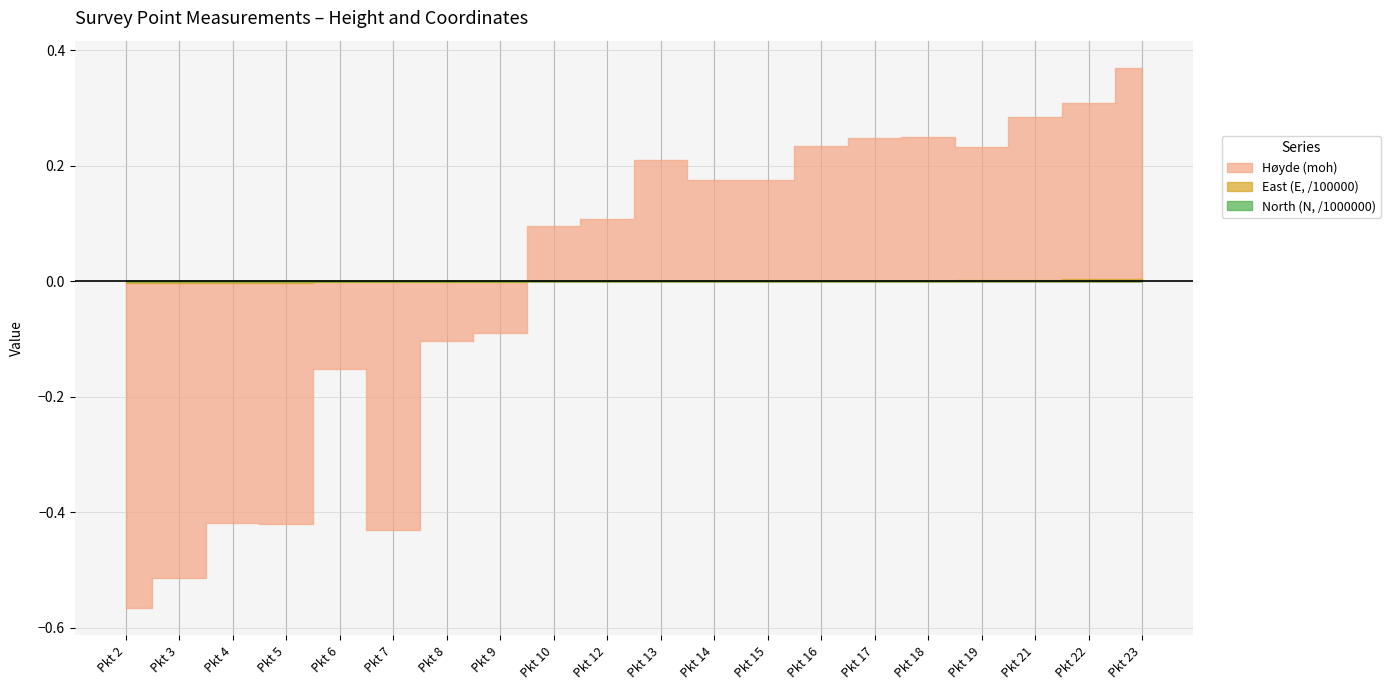

True or false: North (N, /1000000) and East (E, /100000) intersect in this chart.

False